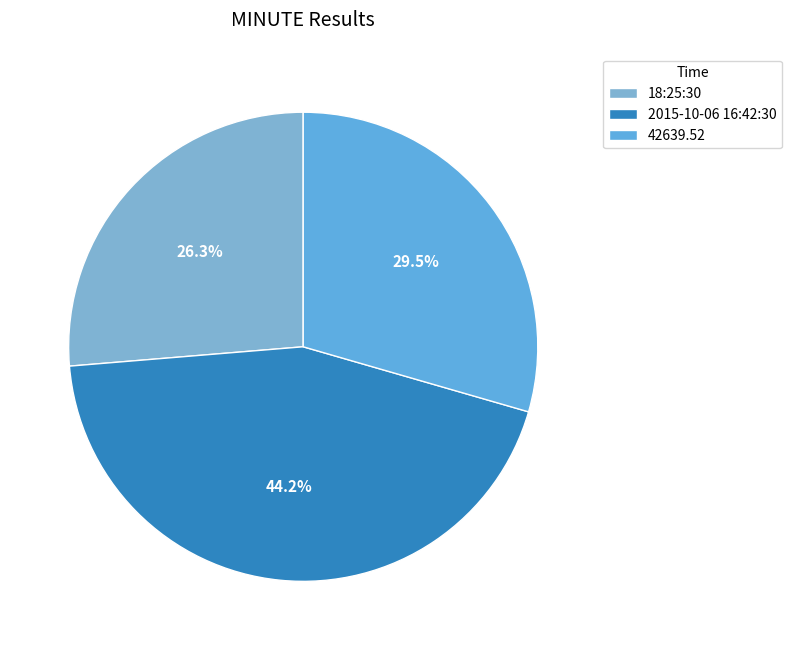

How many segments does this pie chart have?

3